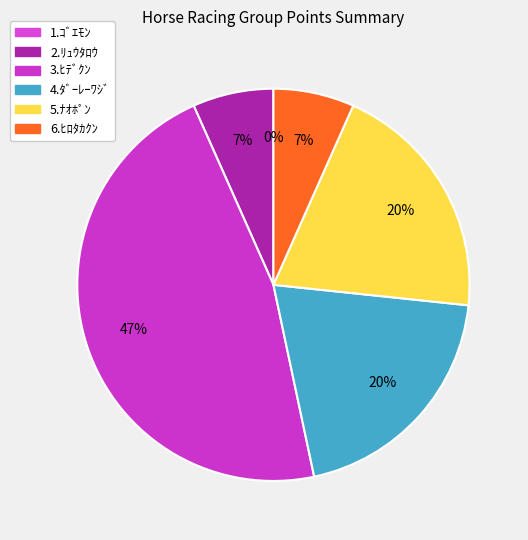

To the nearest percent, what is the combined percentage of 5.ﾅｵﾎﾟﾝ and 3.ﾋﾃﾞｸﾝ?

67%